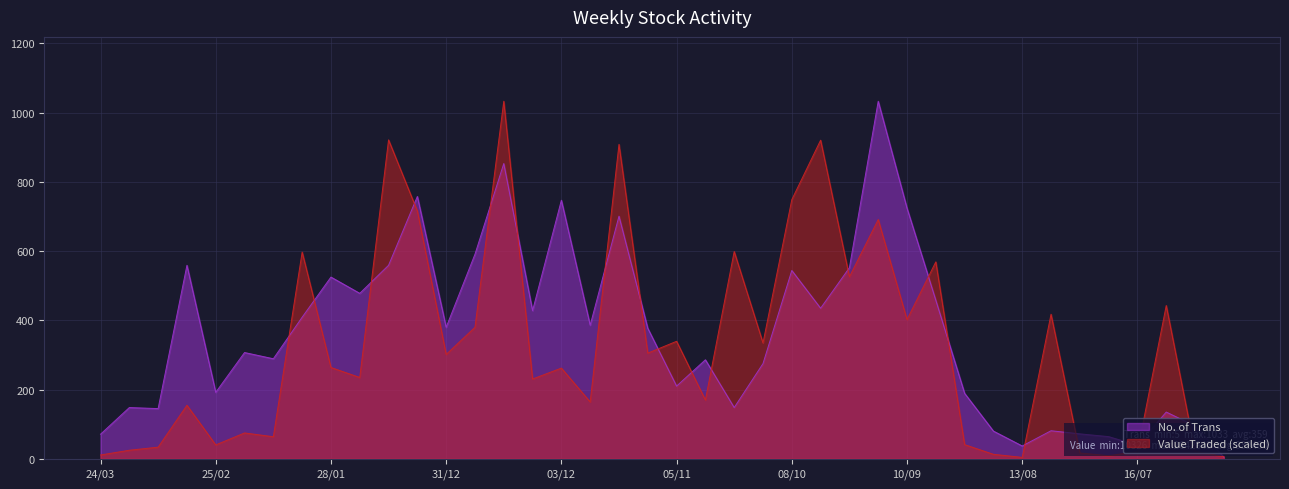

How many times do No. of Trans and Value Traded cross each other?

19